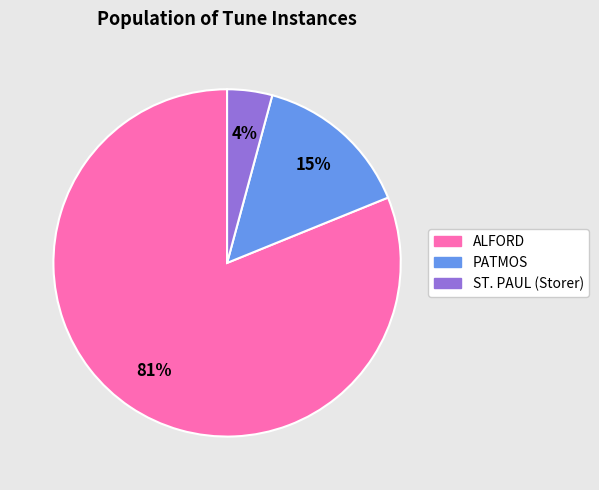

Which slice is the largest?

ALFORD